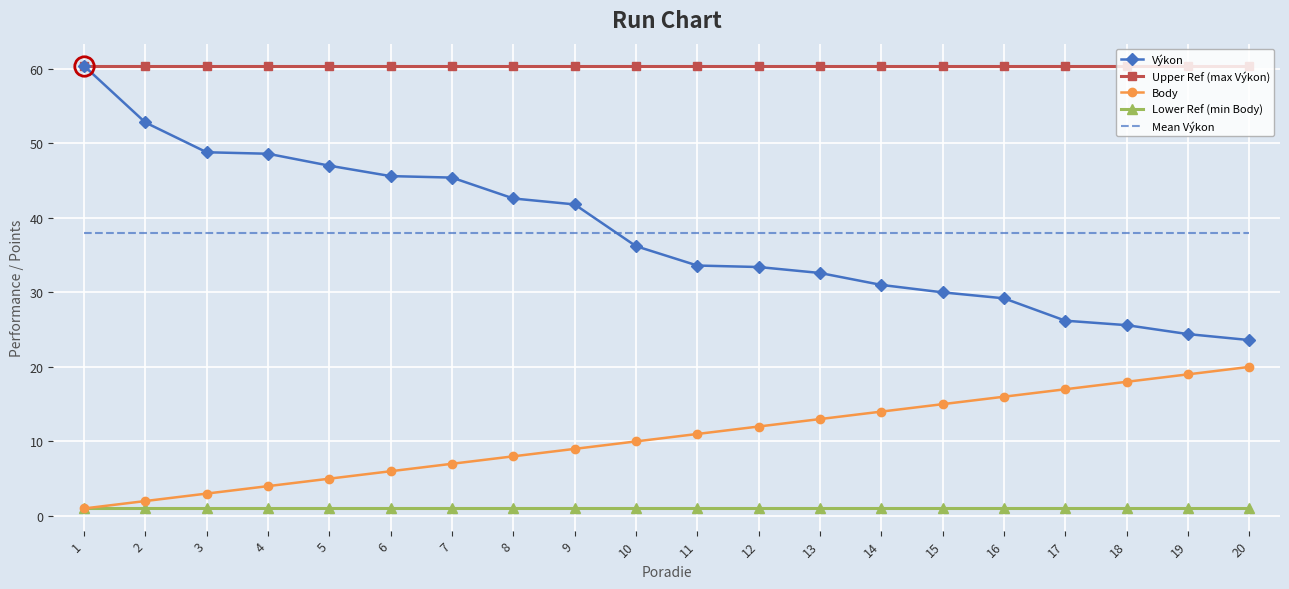

List the labels in order of Body value, largest first.

20, 19, 18, 17, 16, 15, 14, 13, 12, 11, 10, 9, 8, 7, 6, 5, 4, 3, 2, 1